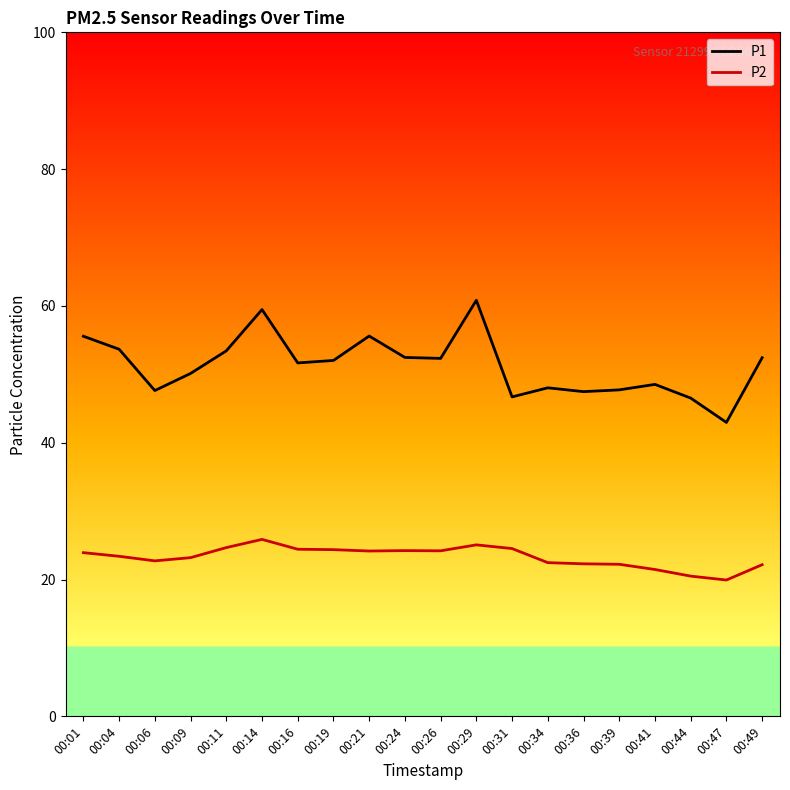

True or false: P1 and P2 cross at least once.

False